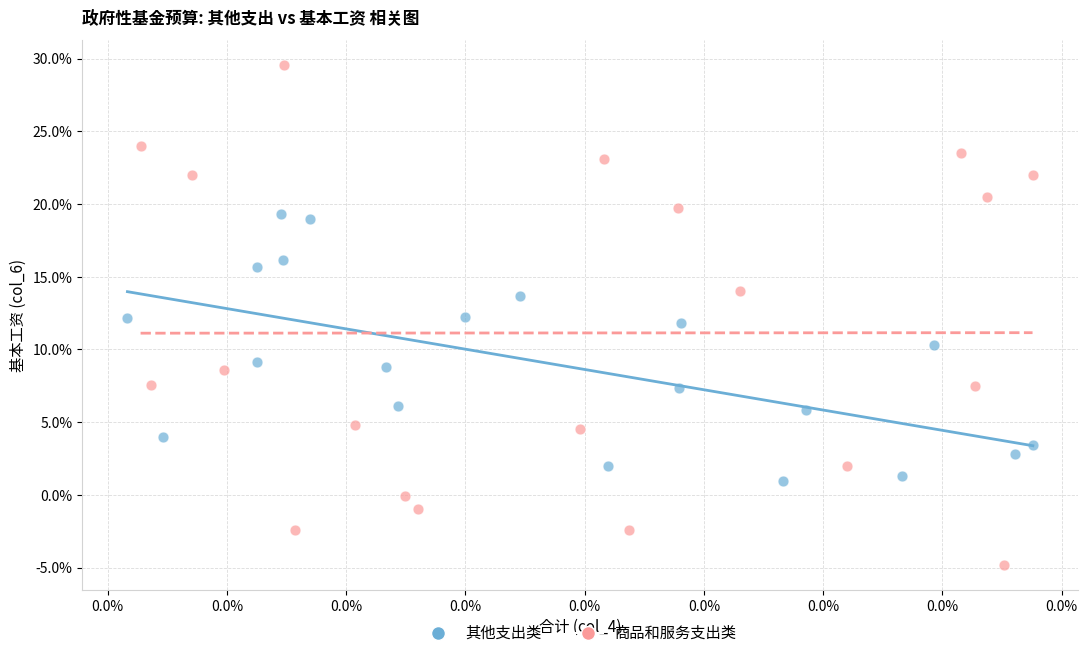

Which series contains the lowest Y value?

商品和服务支出类